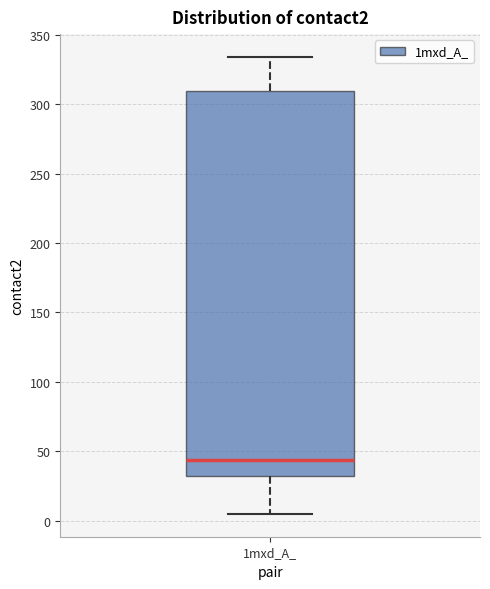

Transcribe this box plot: give where the median line is, the range the box spans, and where the two whiskers end, as read against the y-axis. The values are not printed on the chart, so give them approximately, as read against the axis.

median 45, box 30 to 310, whiskers 5 to 335